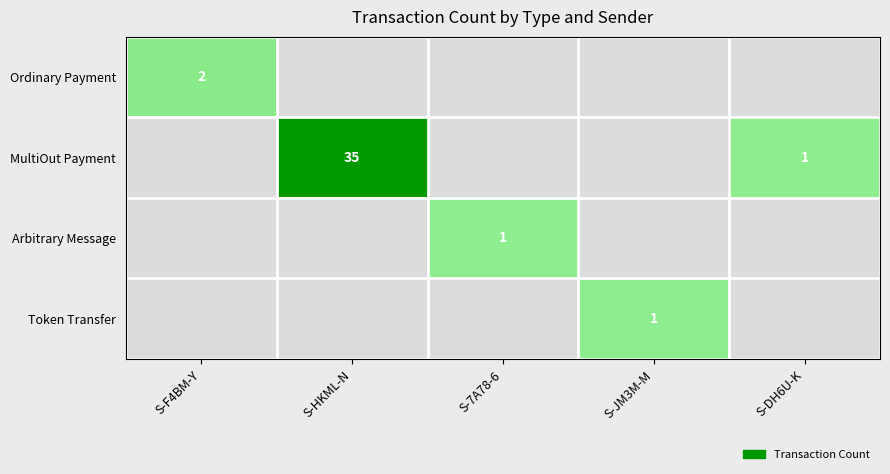

The value of Arbitrary Message at S-7A78-6 is 2. True or false?

False